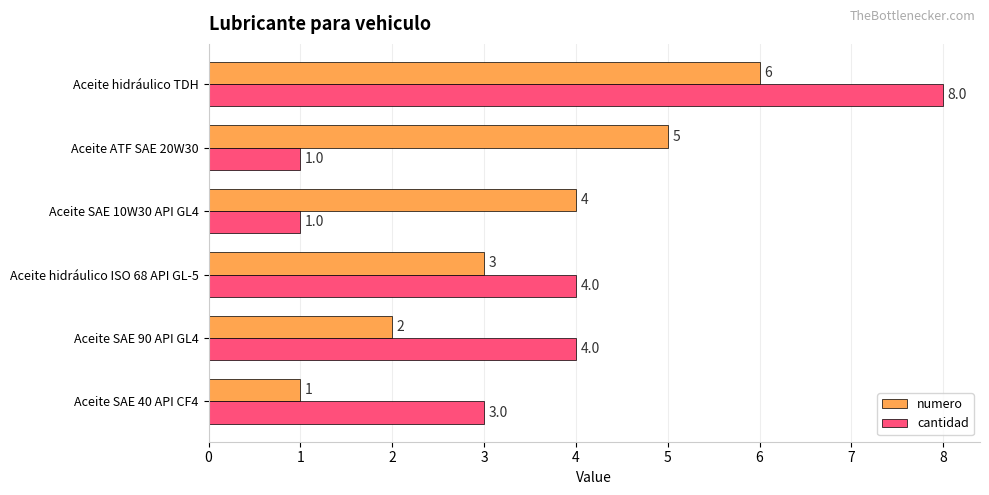

Rank the series at Aceite SAE 40 API CF4 from highest to lowest value.

cantidad, numero